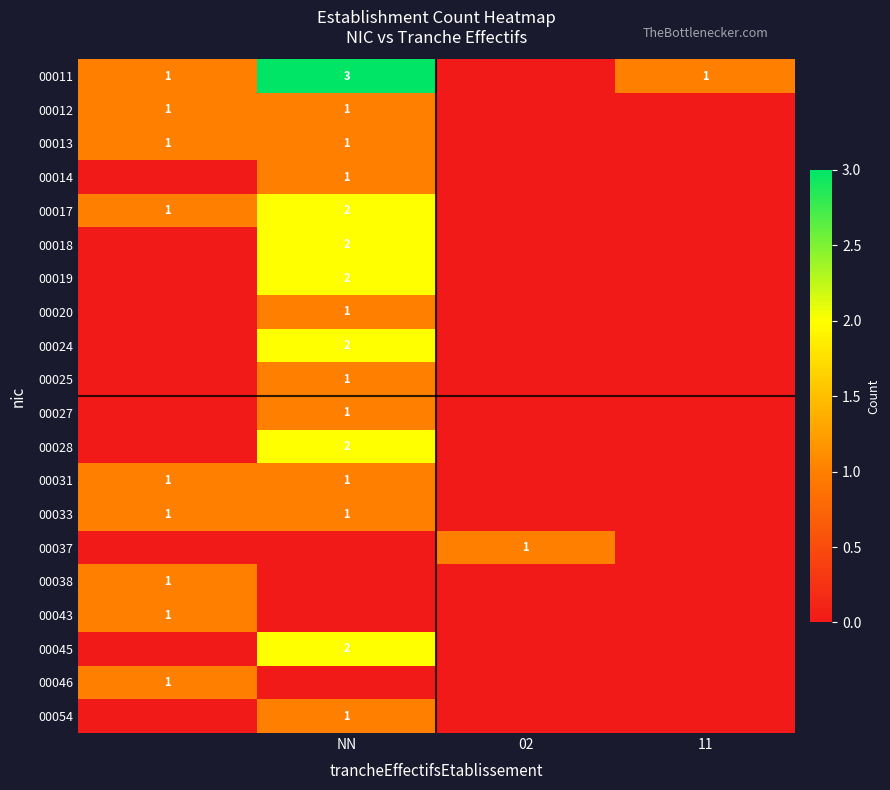

True or false: 00011 has a value of 0 at 11.

False